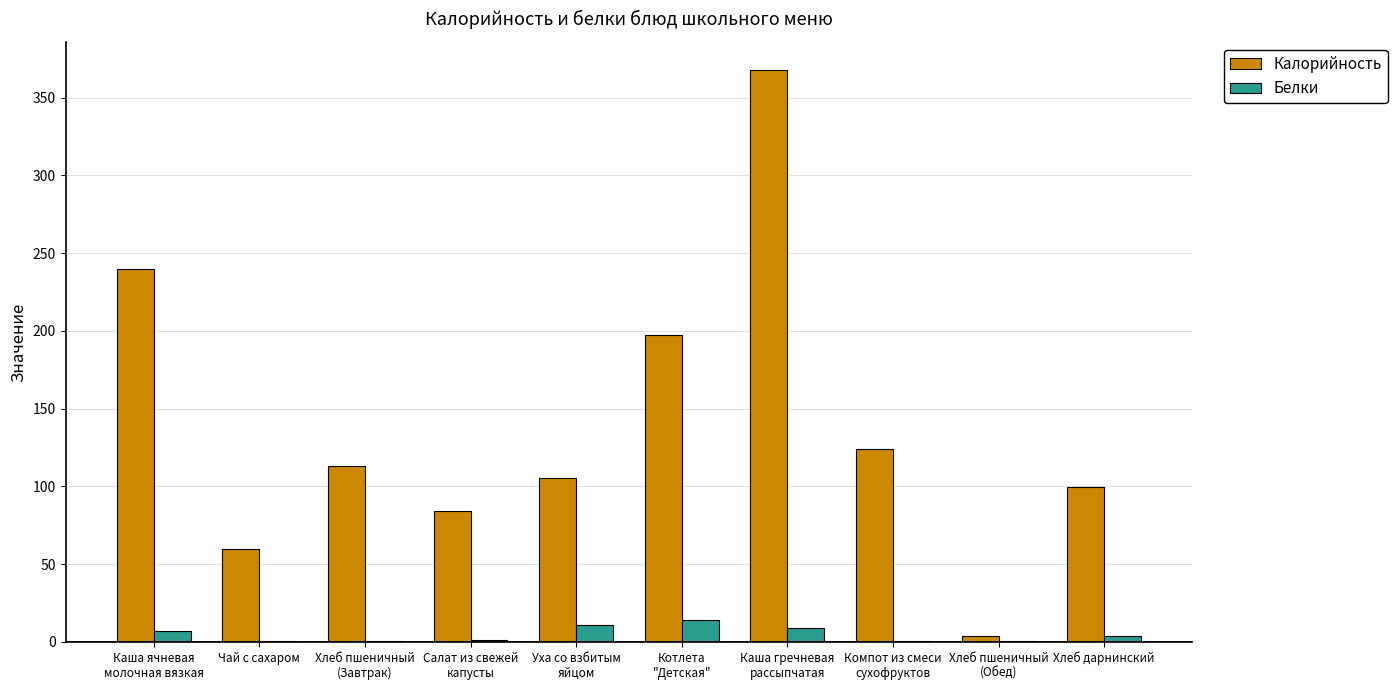

Where does the Белки series first go above 3?

Каша ячневая
молочная вязкая